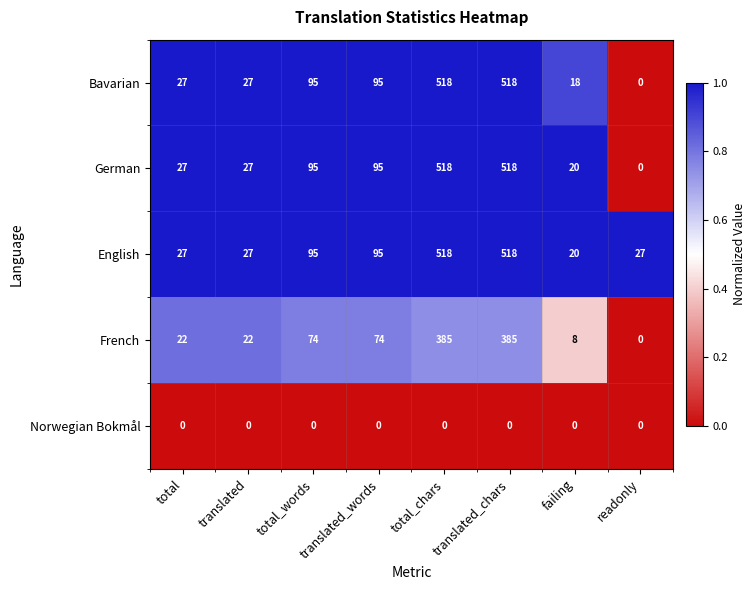

What is the maximum value for Bavarian?

518